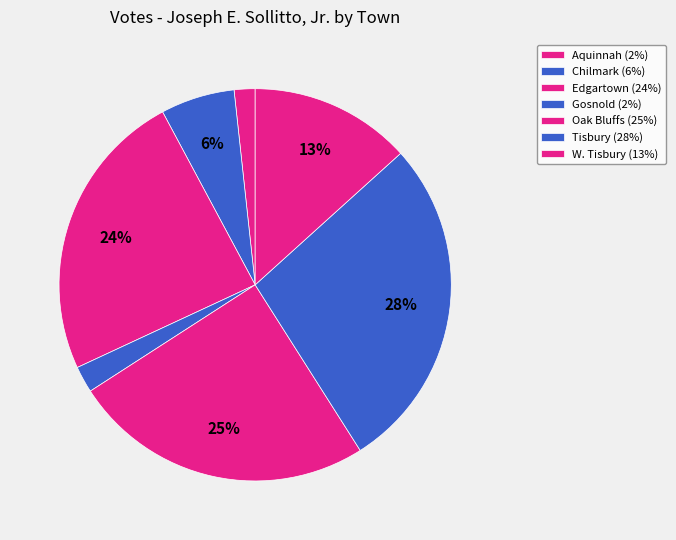

What percentage is NOT represented by Oak Bluffs?

75.1%